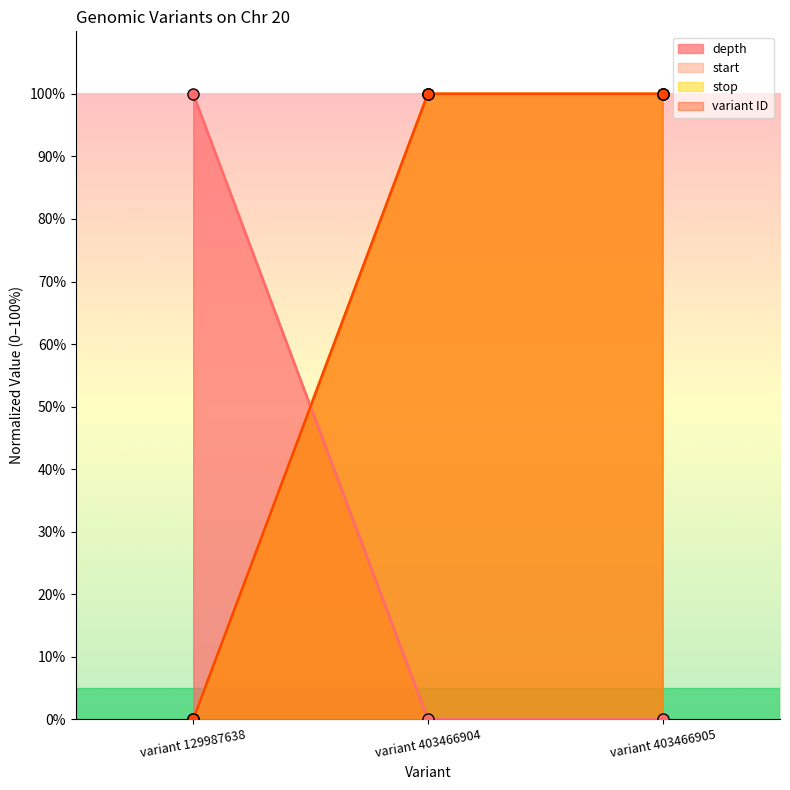

Count the number of data series in this chart.

4